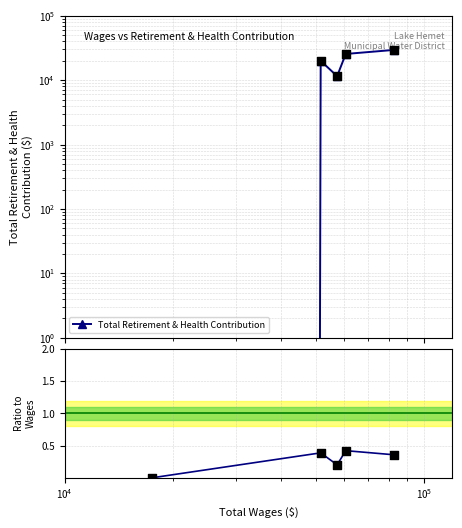

Which series reaches the minimum Y coordinate?

Total Retirement & Health Contribution